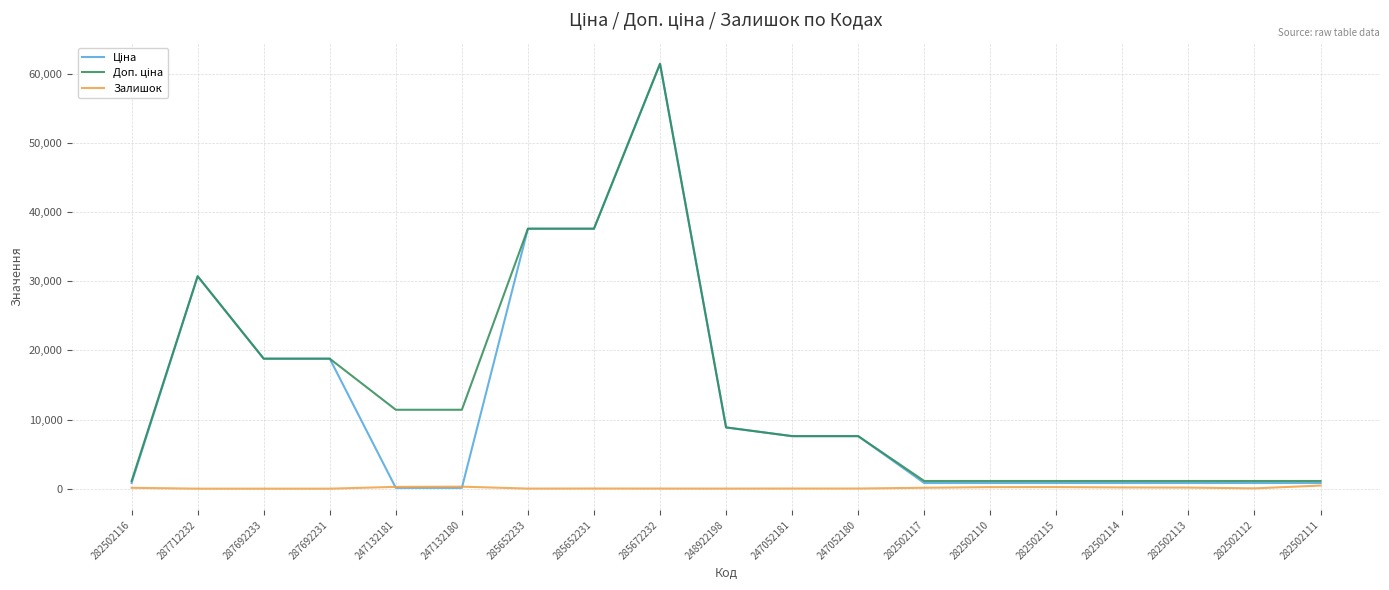

The Залишок series shows 129.0 at 282502117. True or false?

True